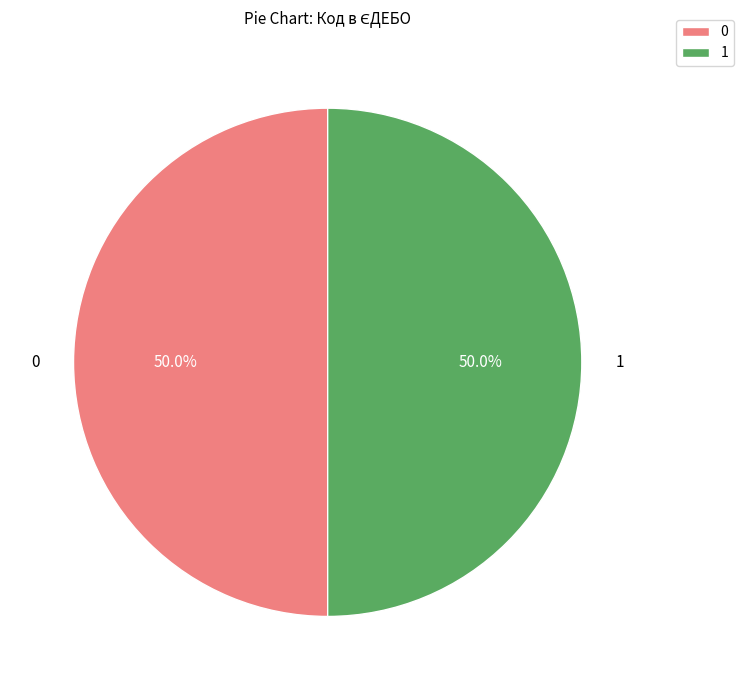

Combined, what portion of the pie is 1 and 0?

100.0%